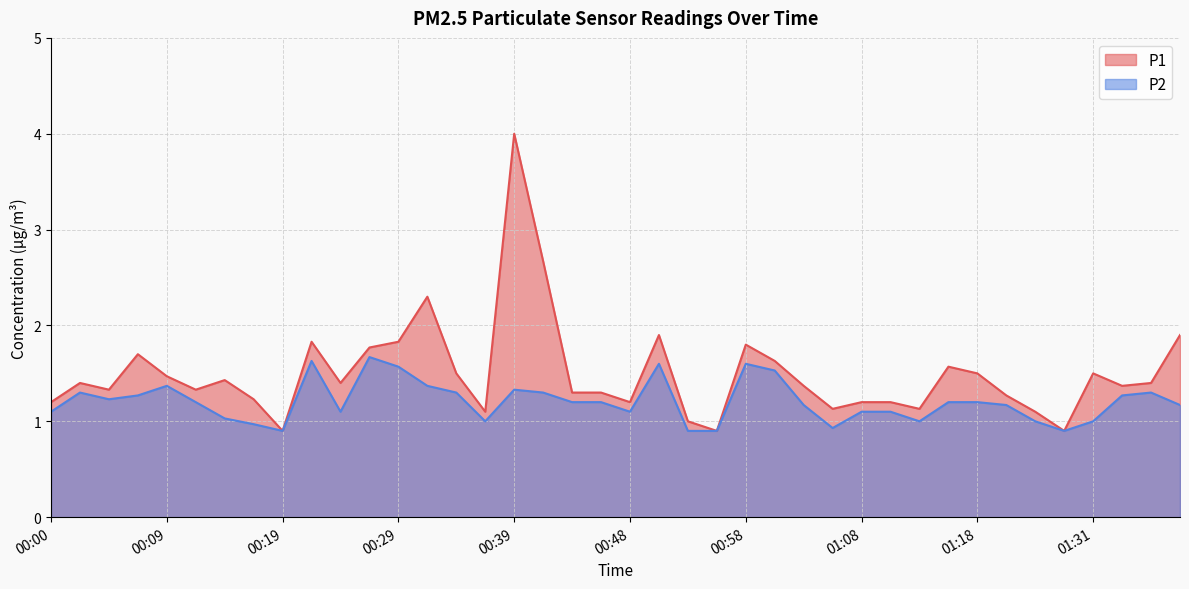

True or false: P1 has a value of 1.4 at 00:02.

True